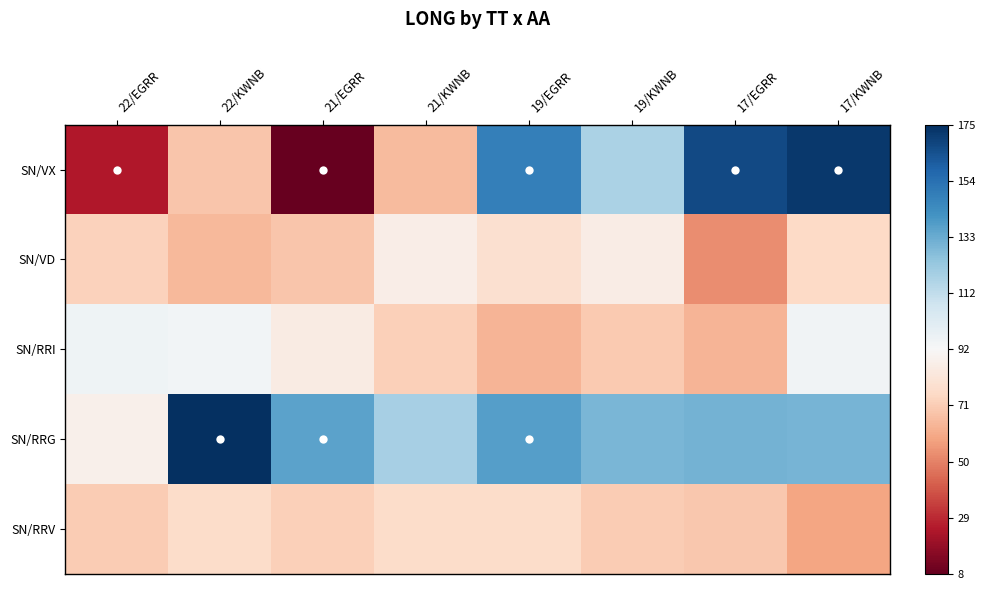

What is the total value across all series at 22/EGRR?

-1.3